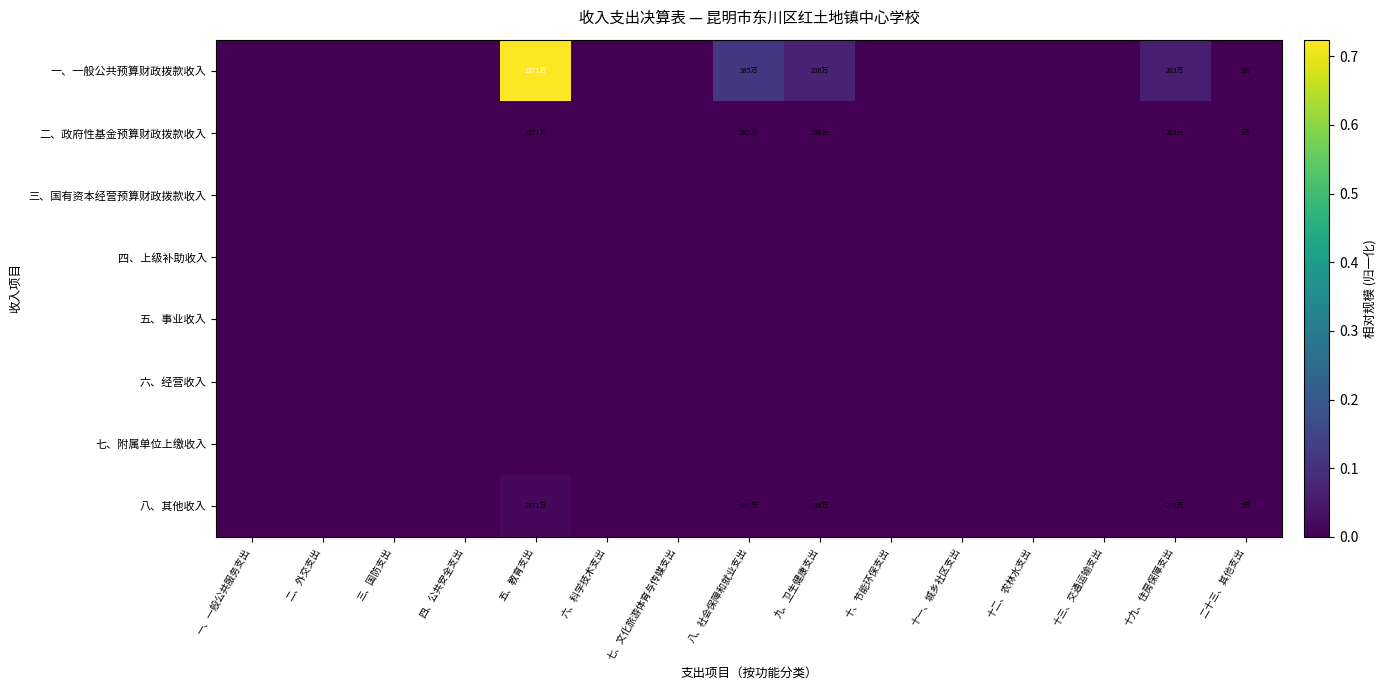

Between 六、科学技术支出 and 十、节能环保支出, which is larger?

六、科学技术支出